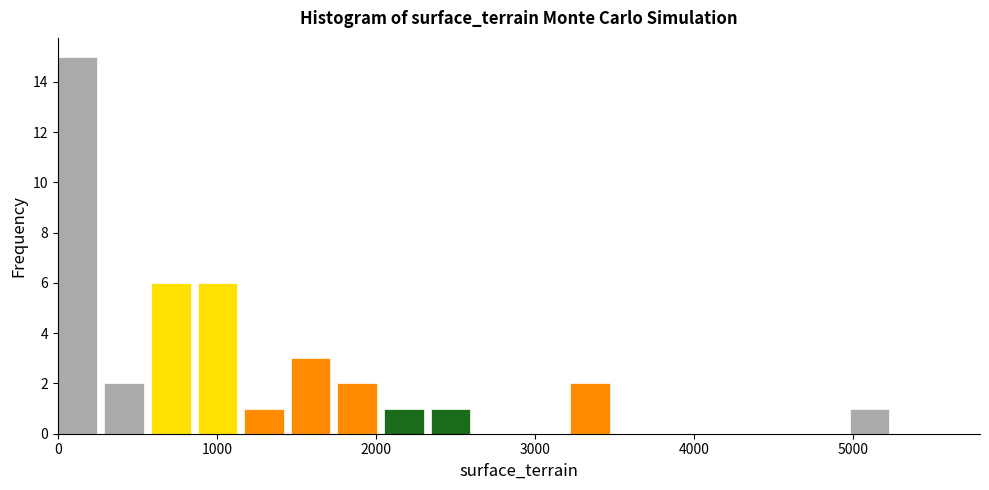

Around what value on the x-axis is the tallest bar? Give the approximate position of its centre, as read against the axis.

100